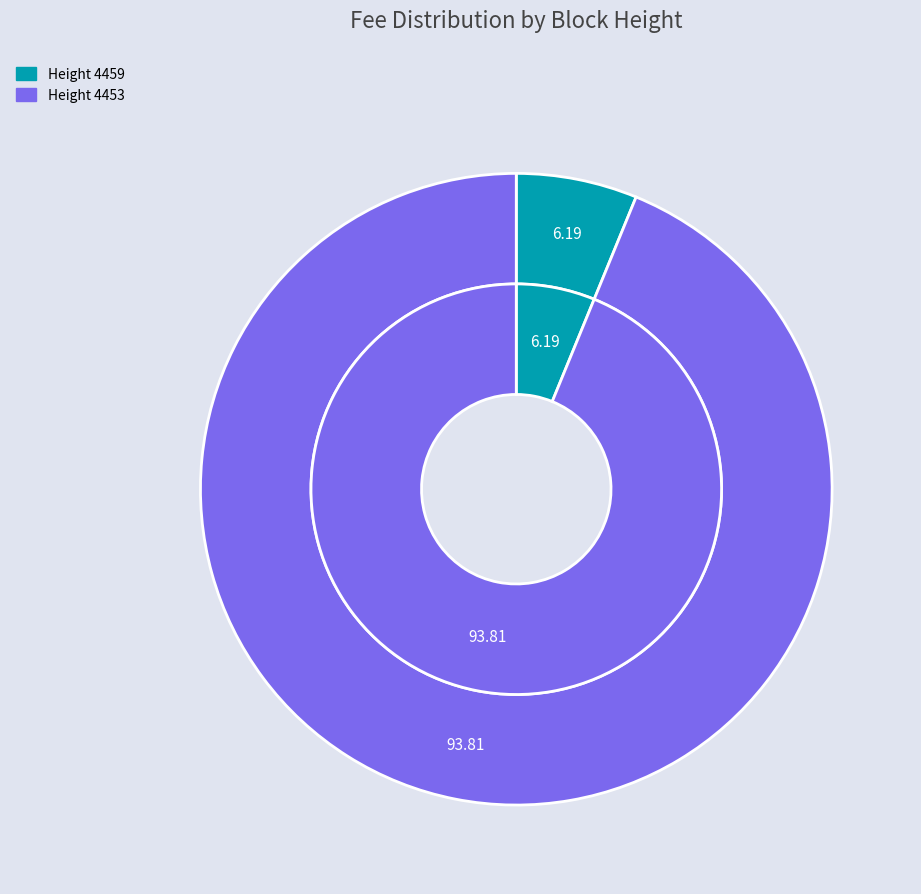

To the nearest percent, what is the difference between the largest and smallest slice percentages?

88%